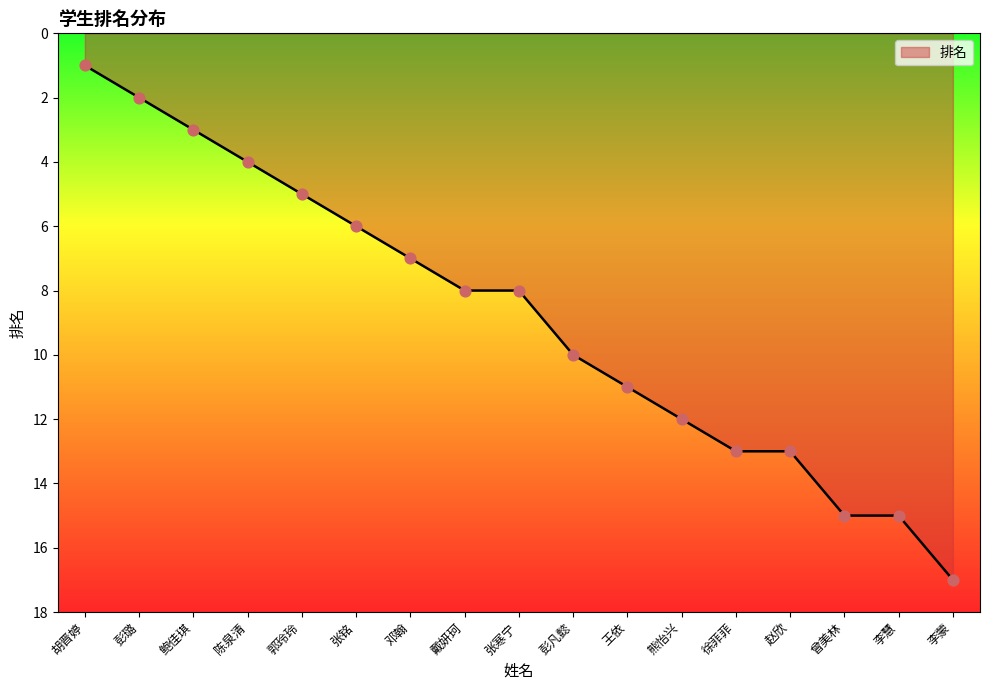

Which has a higher value, 郭玲玲 or 李慧?

李慧